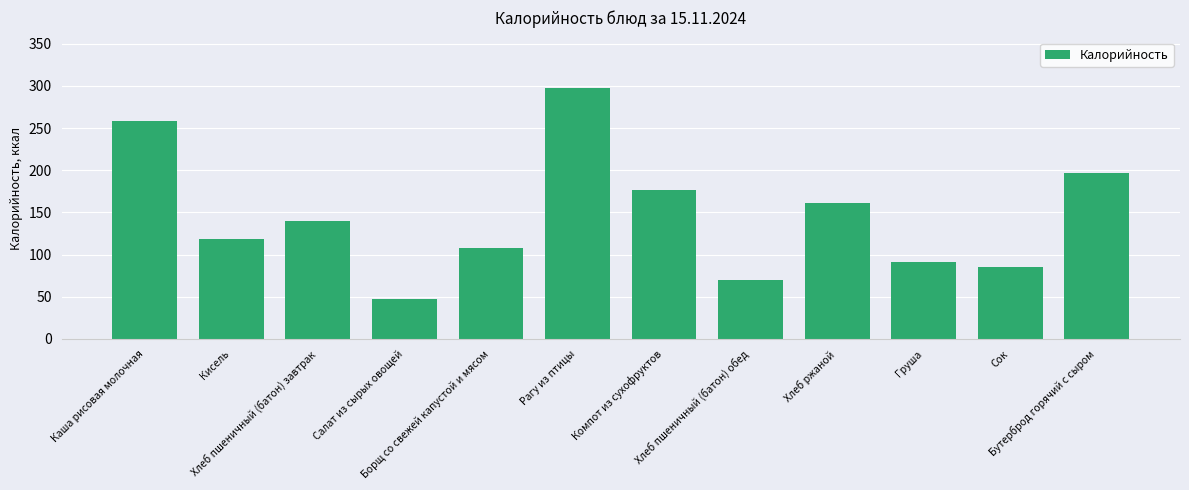

Reading right to left, list all the values displayed in this chart.

196.3	84.8	91.0	160.9	70.1	177.0	297.6	108.1	47.3	140.3	119.0	258.1